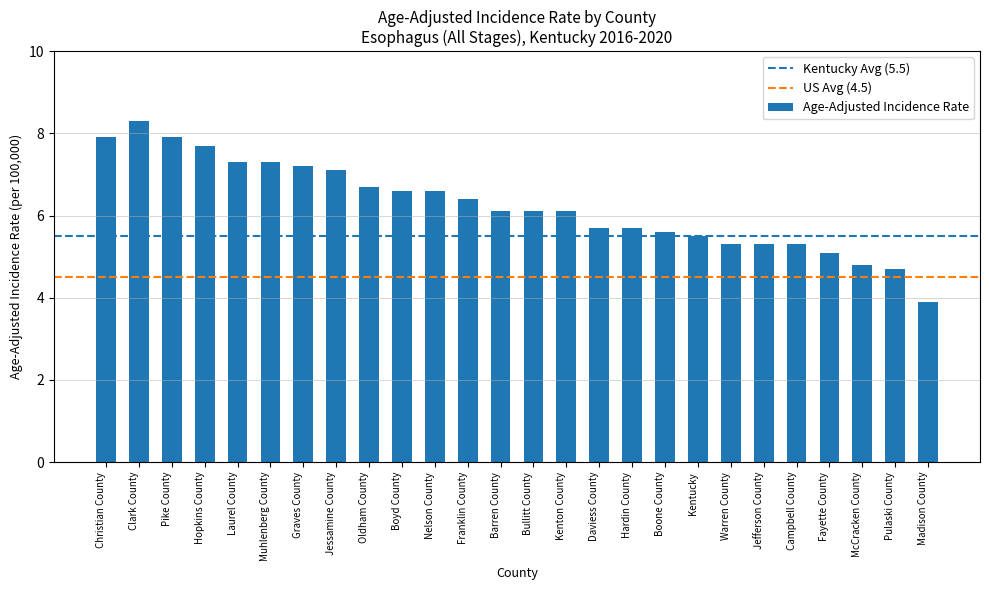

What position from the right is Clark County?

25